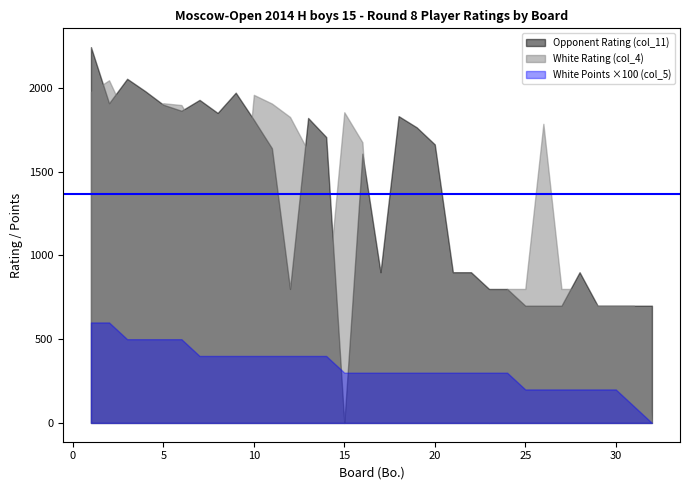

Which category has the lowest value across all series?

15